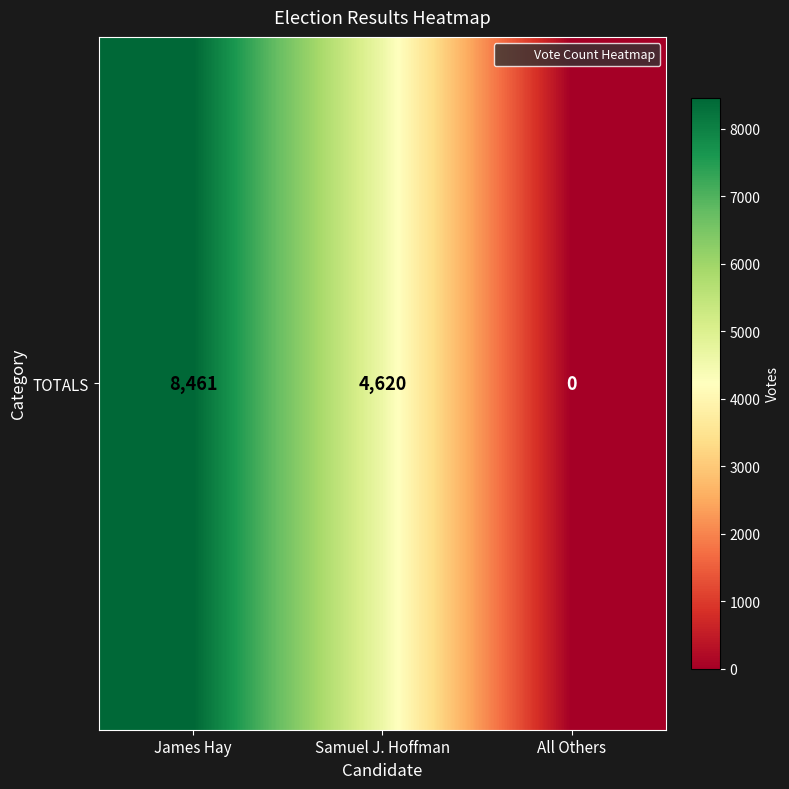

What is the average value?

4360